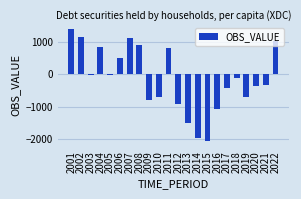

What is the sum of all values?

-3282.2